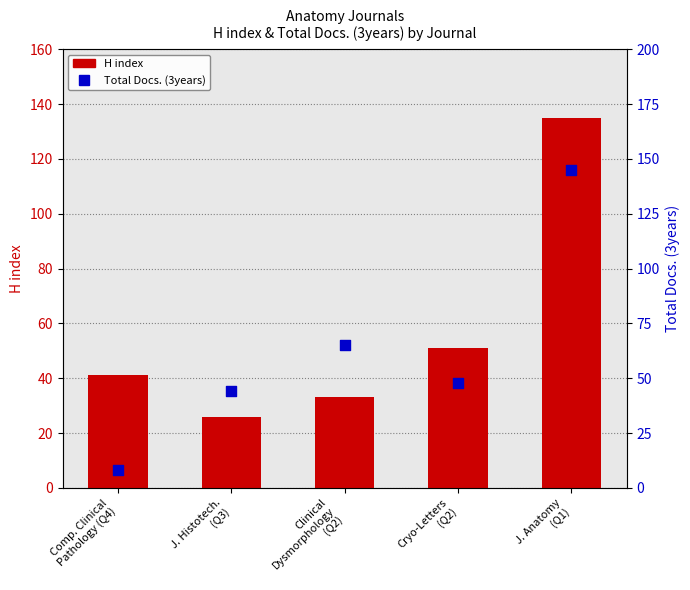

Is the value of H index at Comp. Clinical
Pathology (Q4) greater than the value of Total Docs. (3years) at Cryo-Letters
(Q2)?

No